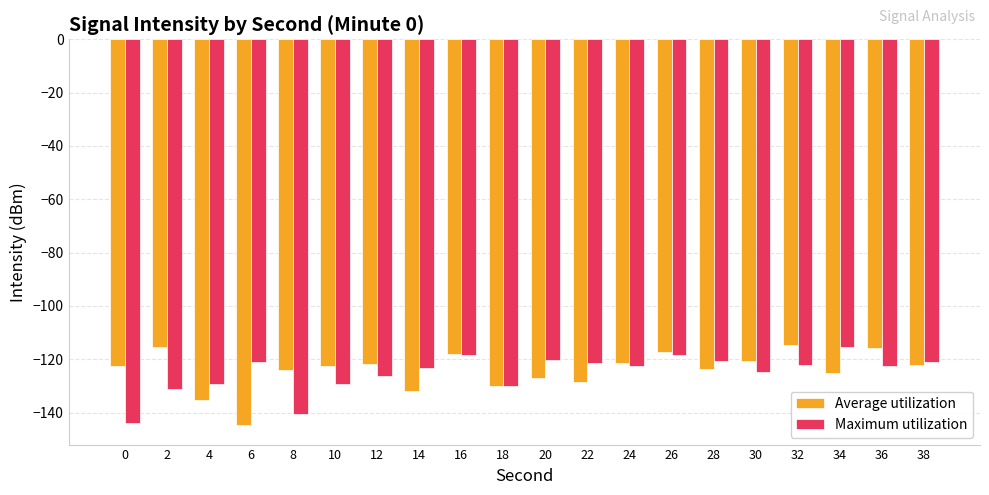

What is the maximum value shown in the chart?

-114.7